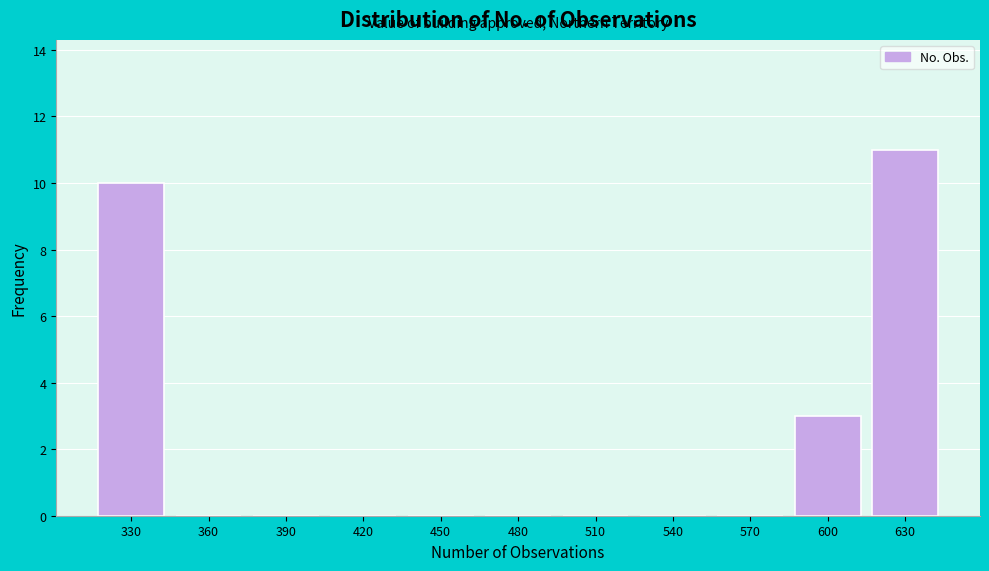

Reading left to right, what are all the values shown in this chart?

330=10	360=0	390=0	420=0	450=0	480=0	510=0	540=0	570=0	600=3	630=11